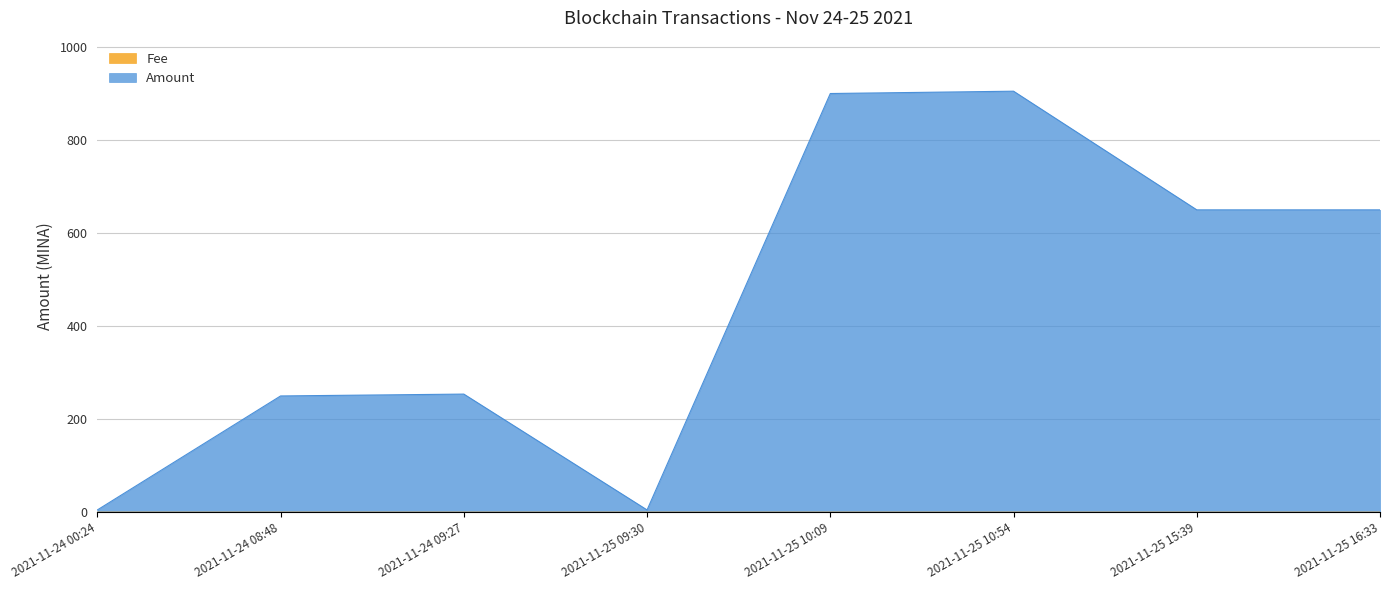

True or false: Amount and Fee cross at least once.

False